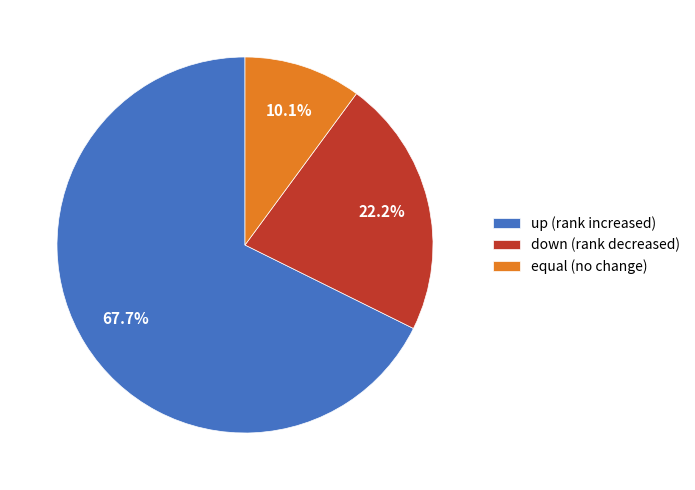

How much of the chart is everything except equal?

89.9%